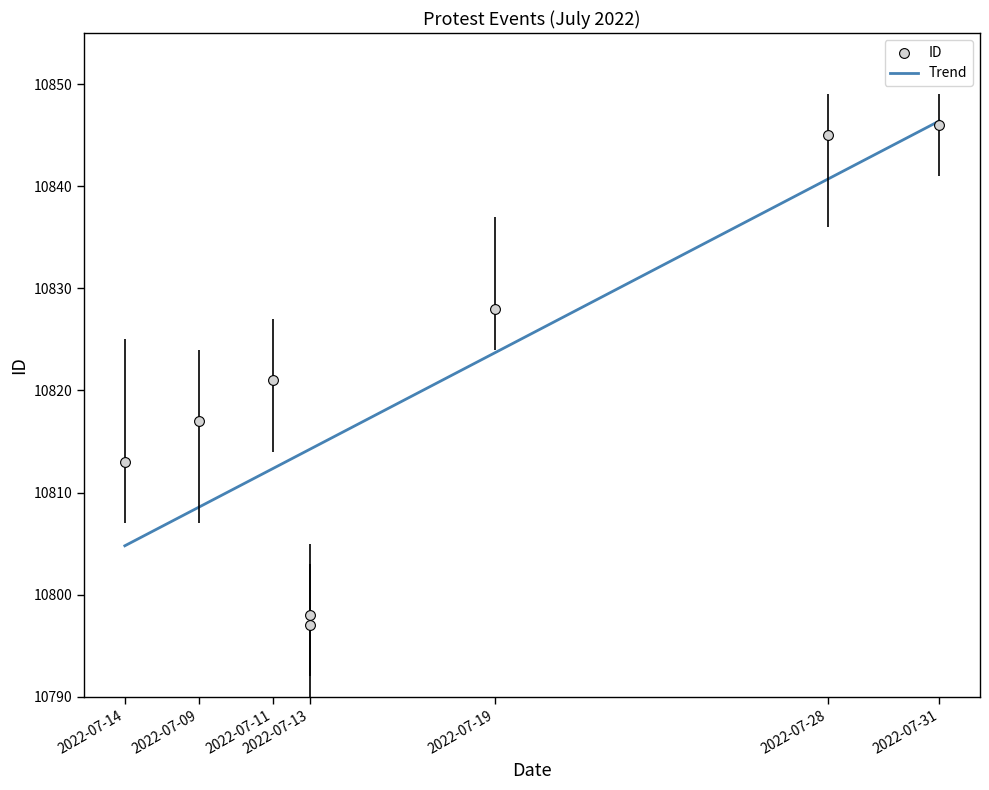

Approximately how many times larger is the value at 2022-07-11 compared to 2022-07-13?

1.0